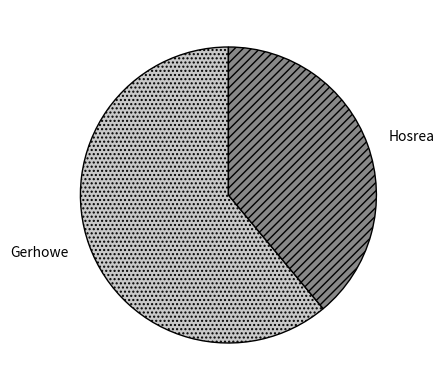

How many segments does this pie chart have?

2